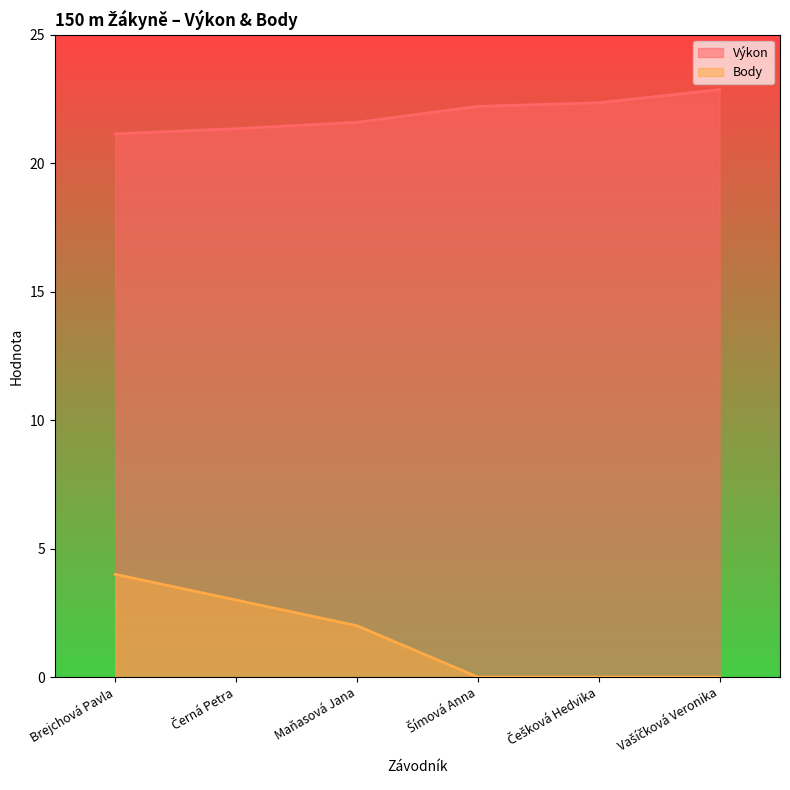

How many data points in Body are less than 2?

3